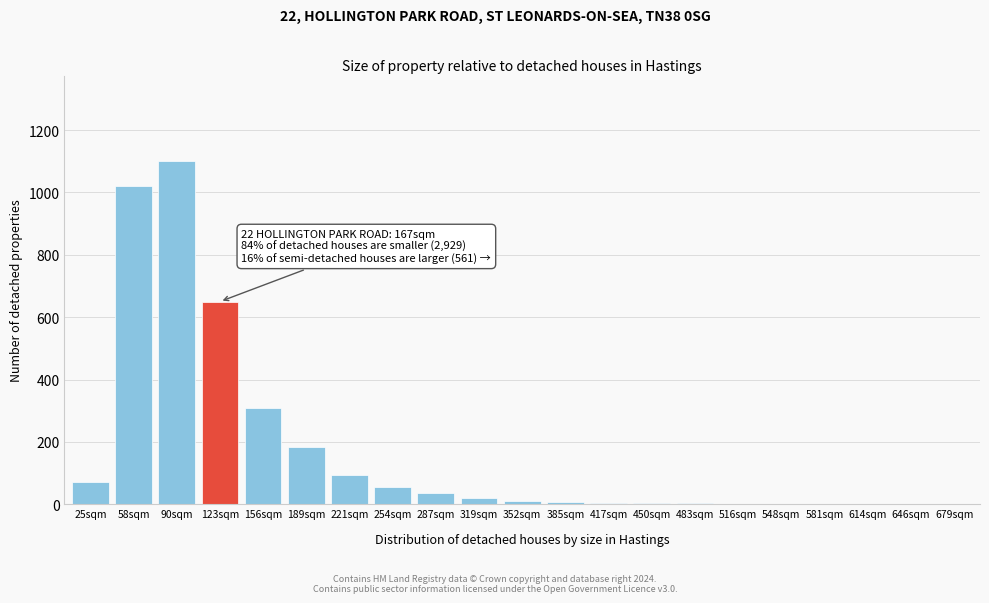

What is the sum of all values?

3580